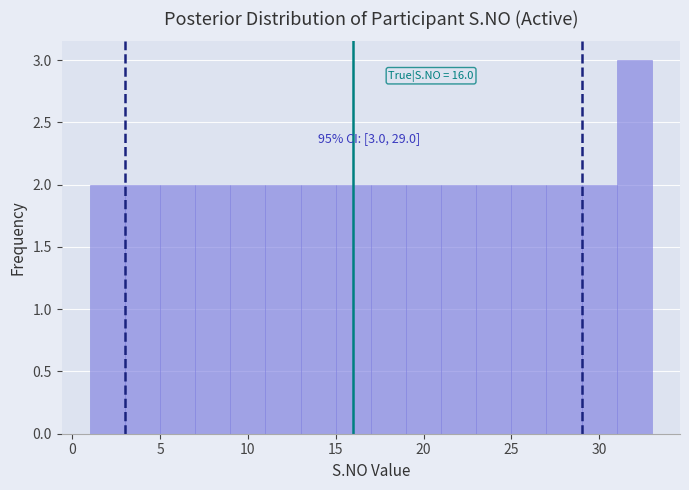

Which range on the x-axis has the tallest bar?

31 to 33